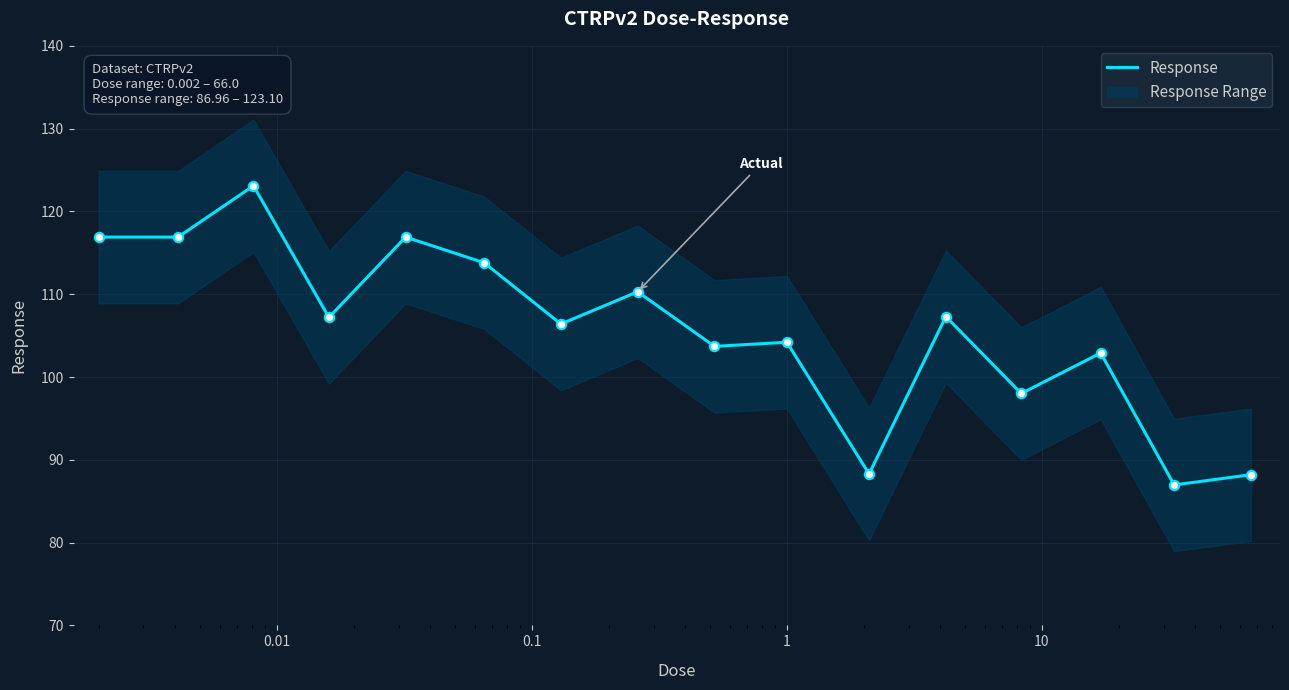

What is the minimum value for Response?

87.0